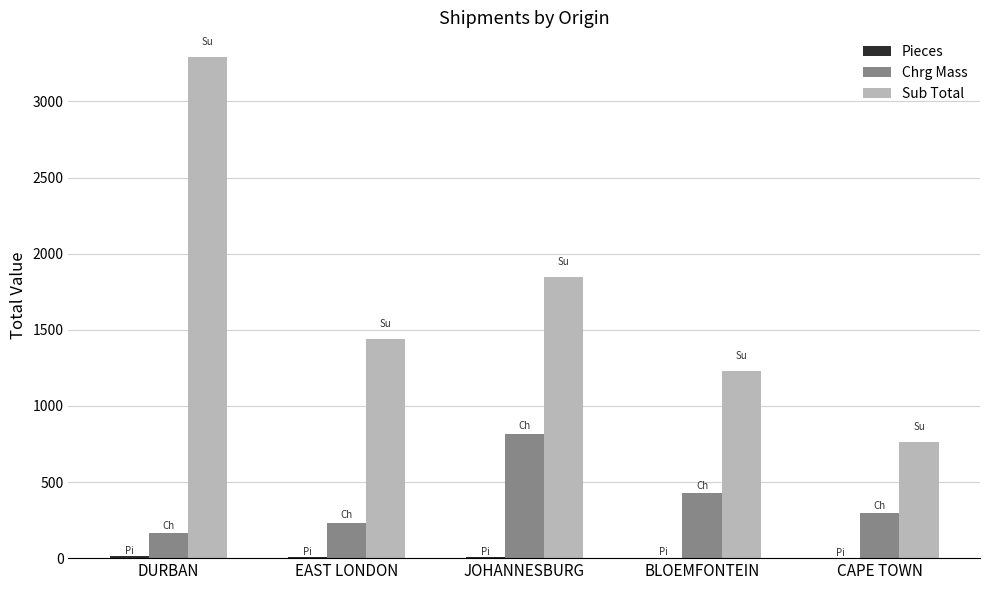

At which label is Chrg Mass closest to 489?

BLOEMFONTEIN